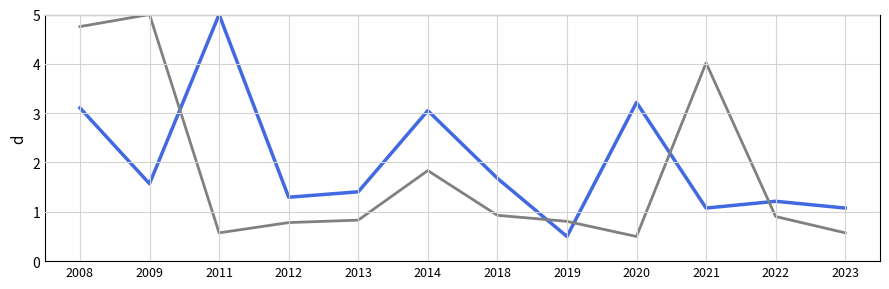

At which category is the sum across all series the highest?

2008